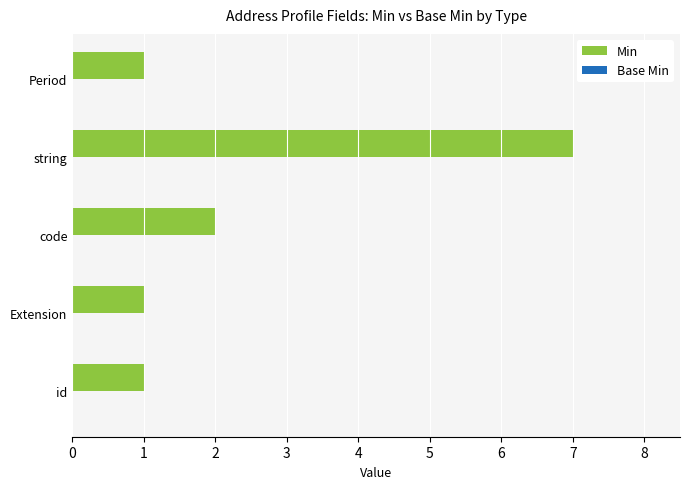

True or false: the data shows 1 at id.

True